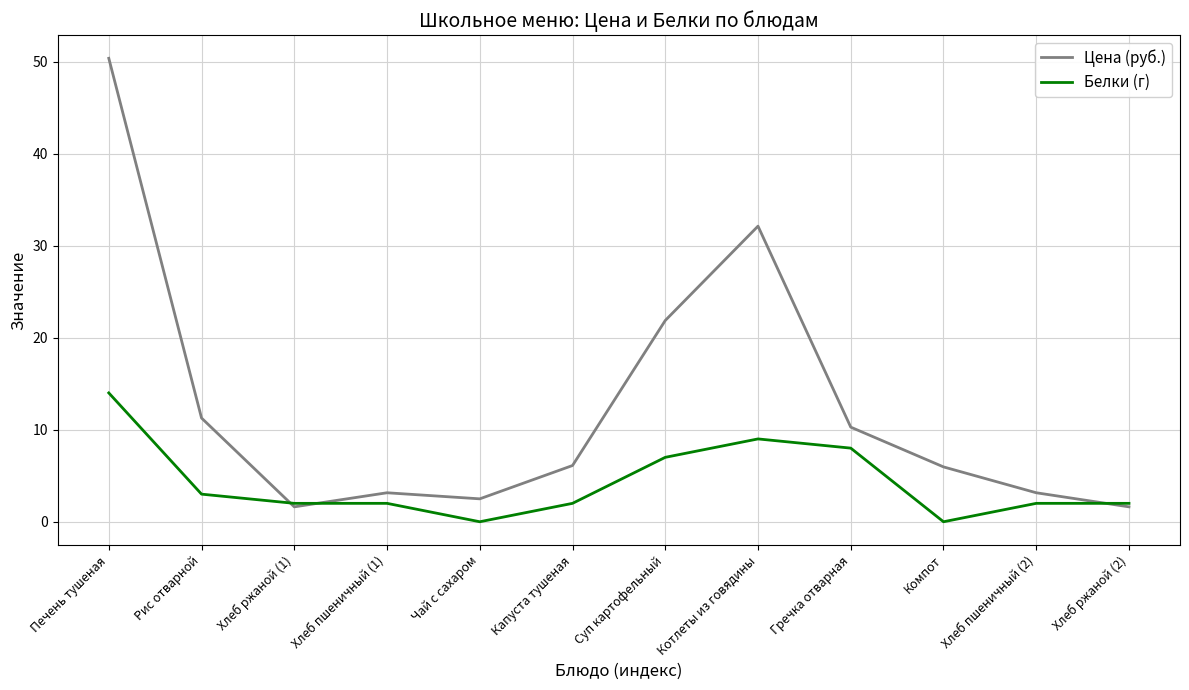

Is it true that Белки (г) equals 2.0 at Хлеб пшеничный (2)?

True